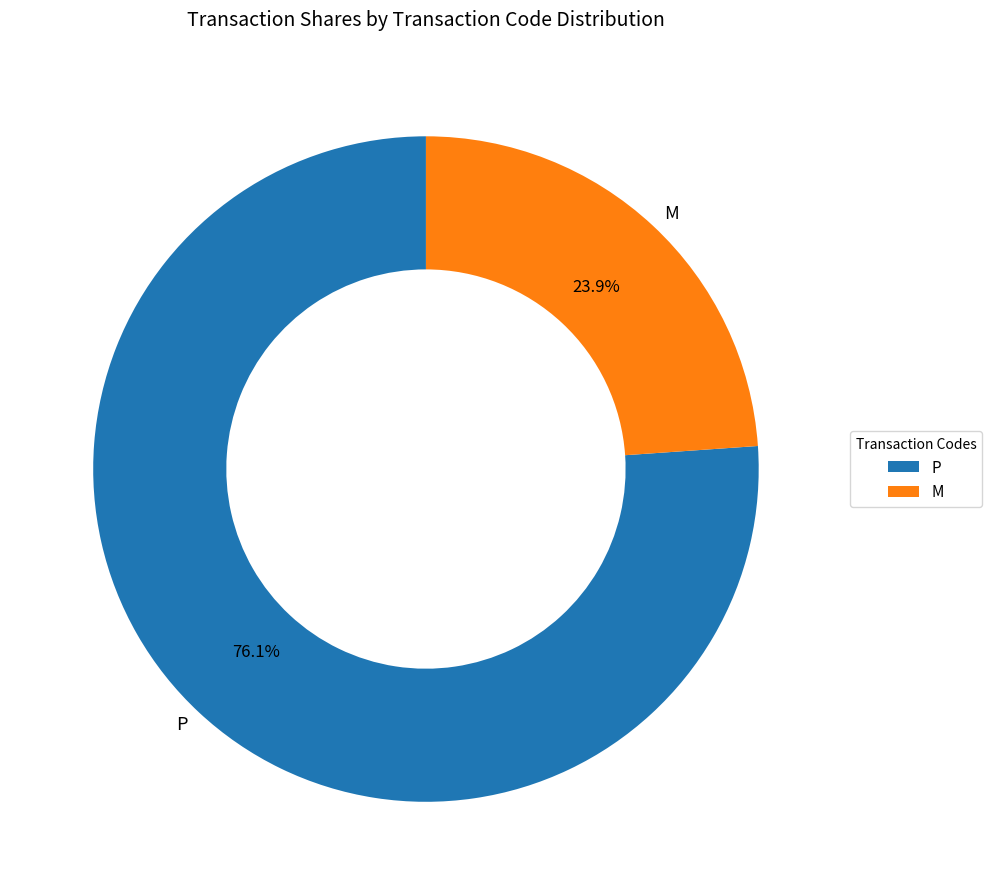

What is the smallest slice in the pie chart?

M